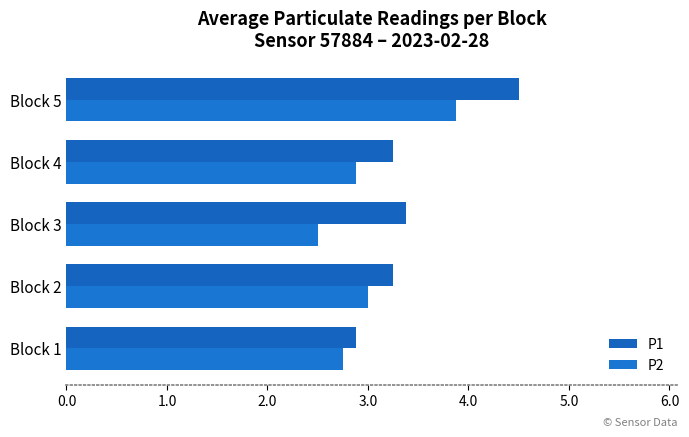

Which category has the lowest value in the P2 series?

Block 3